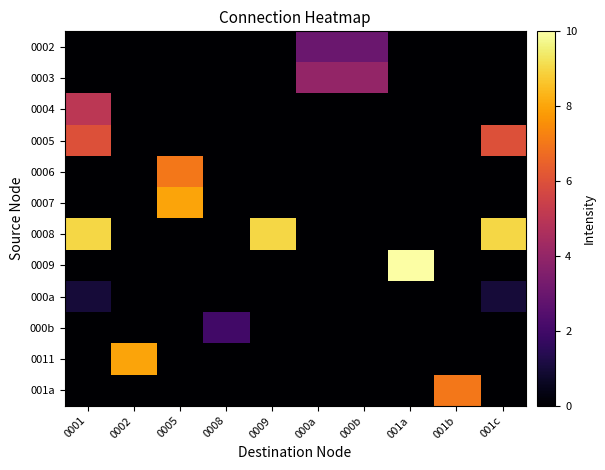

Which series has the largest range (max minus min)?

0009